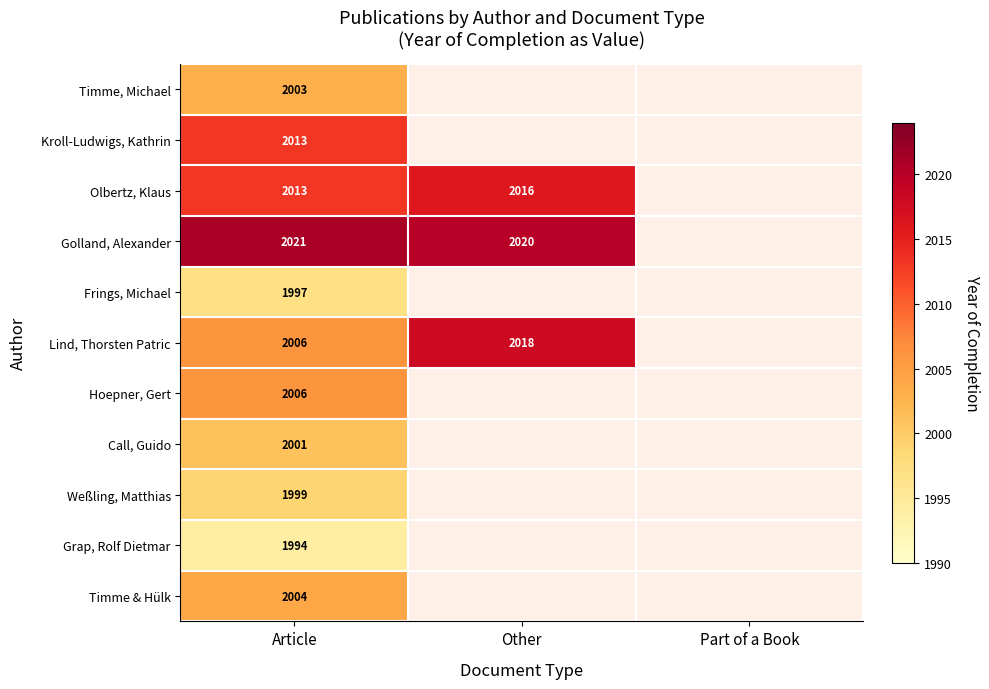

Is it true that Kroll-Ludwigs, Kathrin equals 2013 at Article?

True